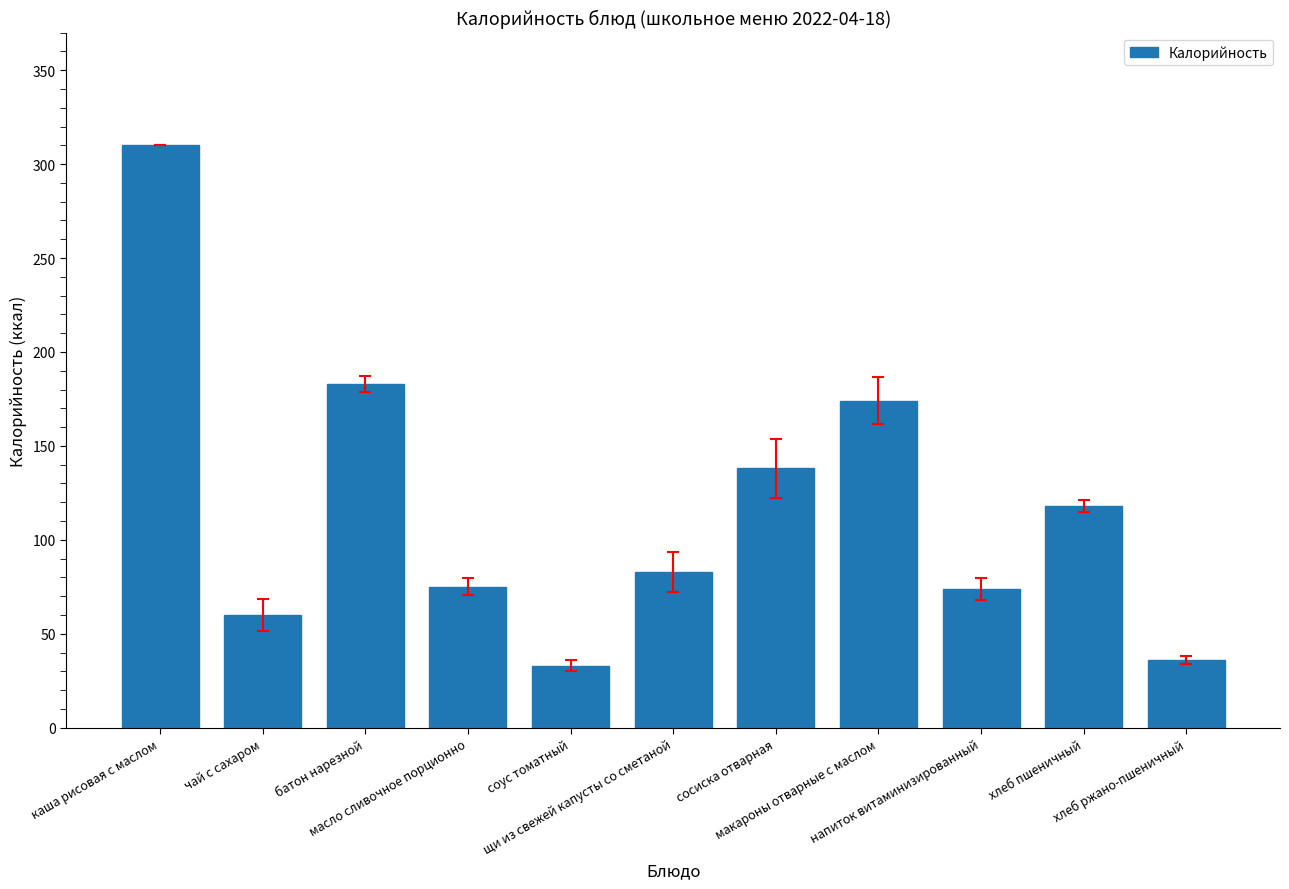

What is the change in value from макароны отварные с маслом to хлеб пшеничный?

-56